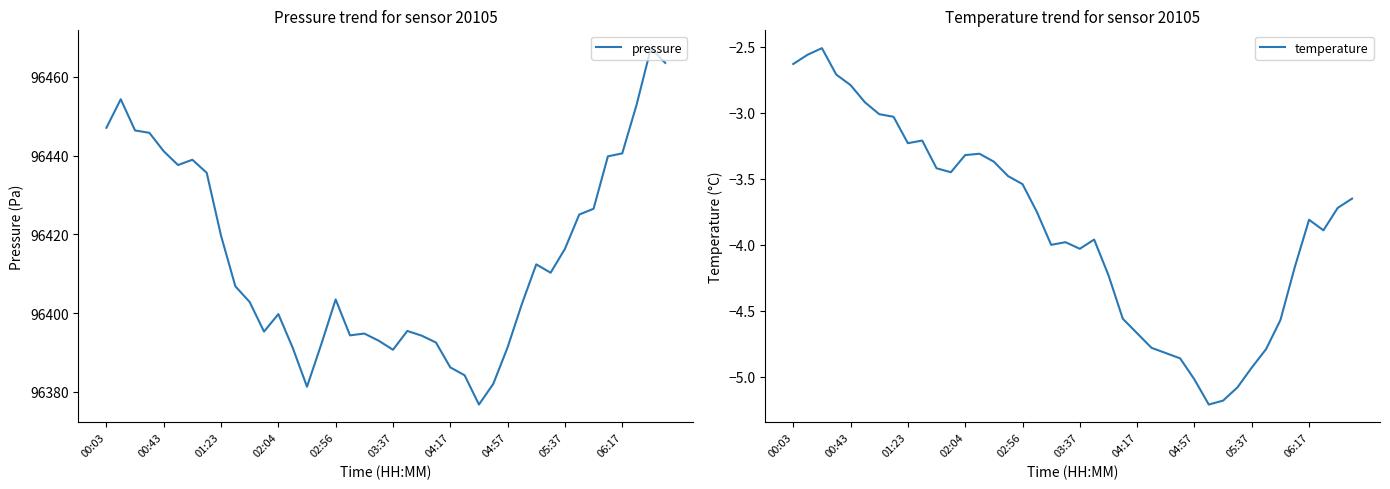

Which series has the widest spread of values?

pressure